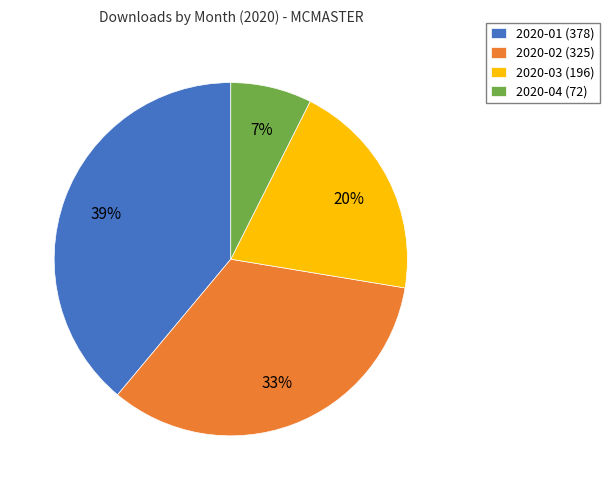

True or false: 2020-04 accounts for 1% of the total.

False